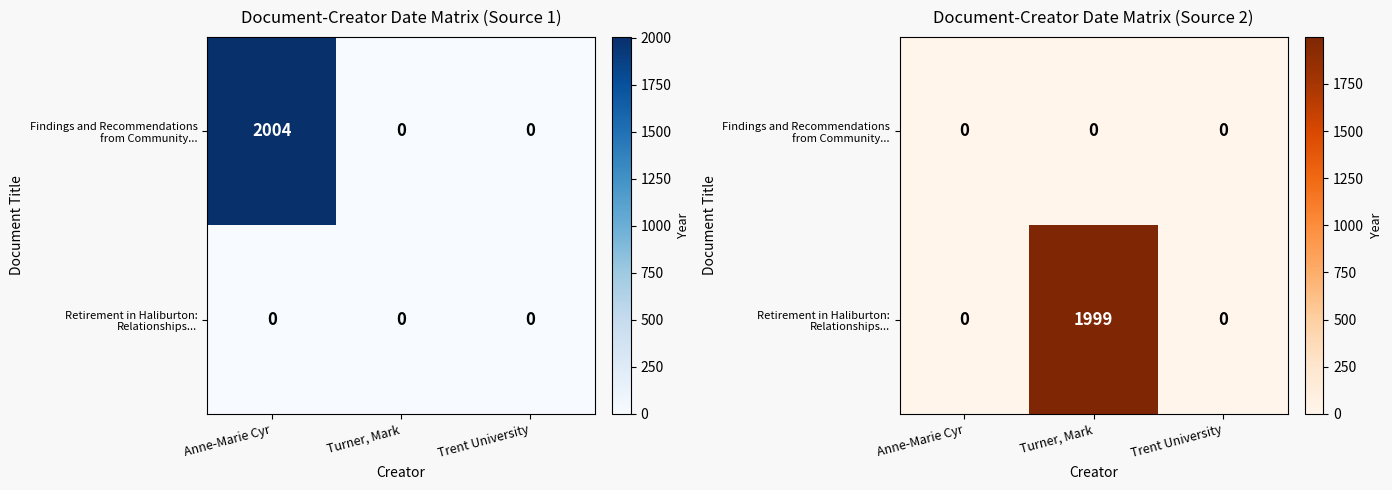

The value of Findings and Recommendations from Community... at Trent University is 0. True or false?

True